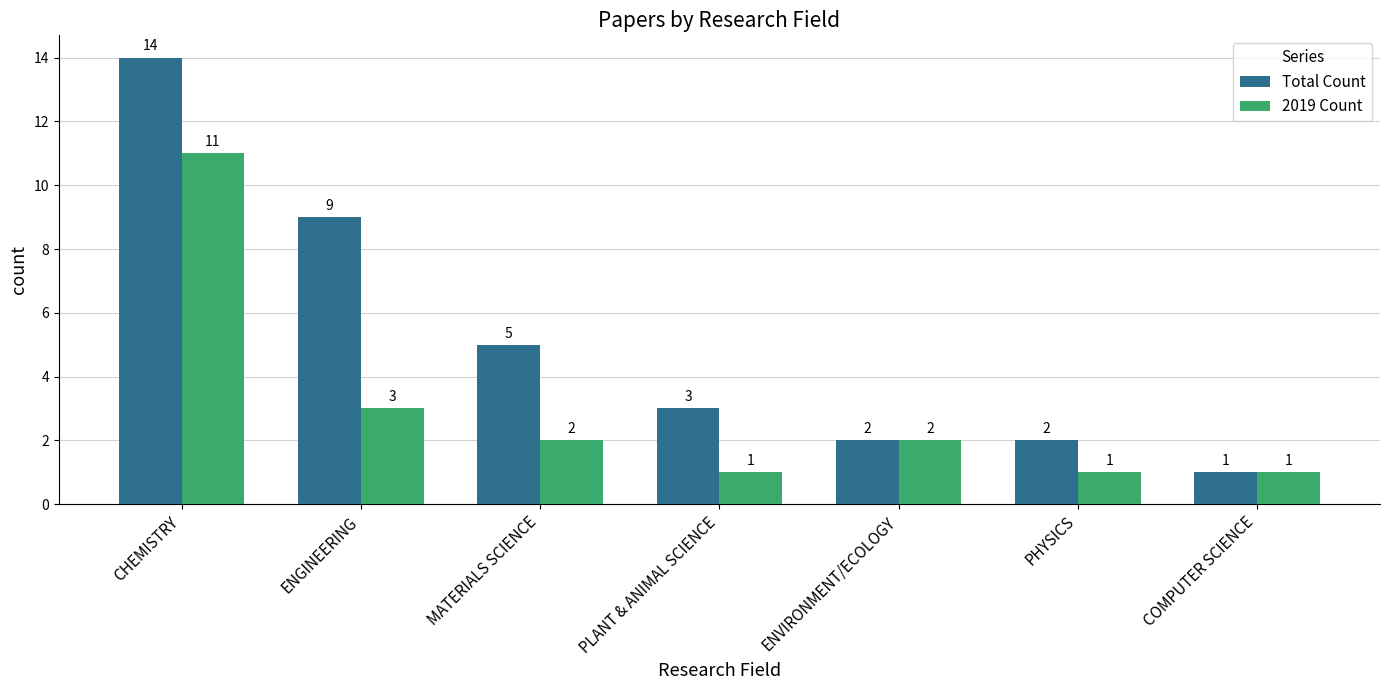

What is the average value of the Total Count series?

5